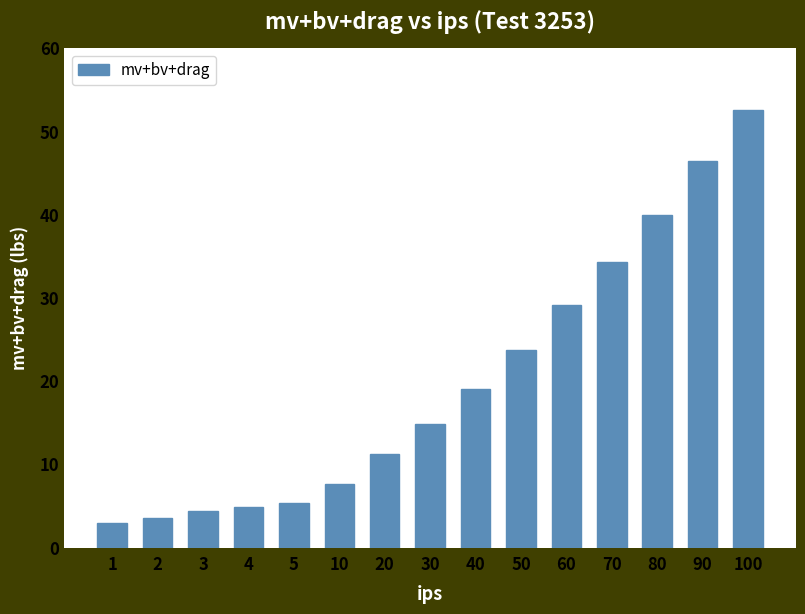

How many values are below 14?

7